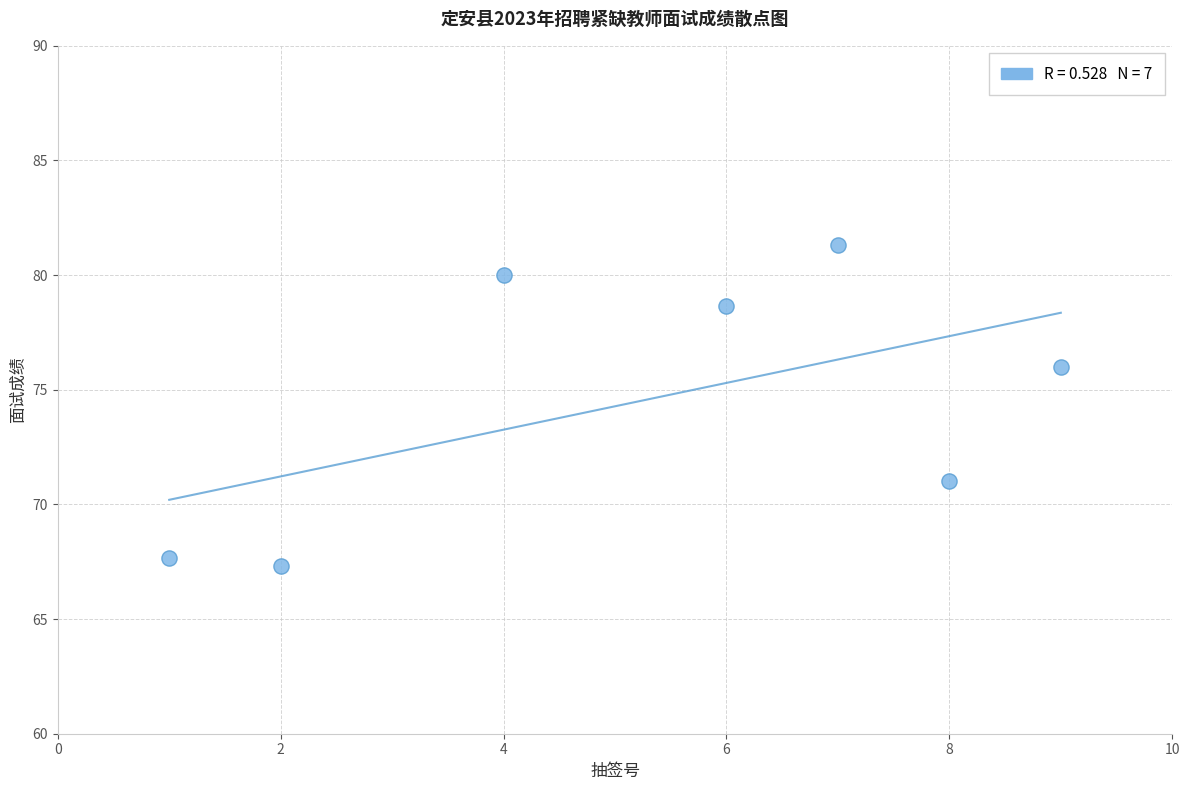

What Y value in the scatter plot is closest to 74?

76.0